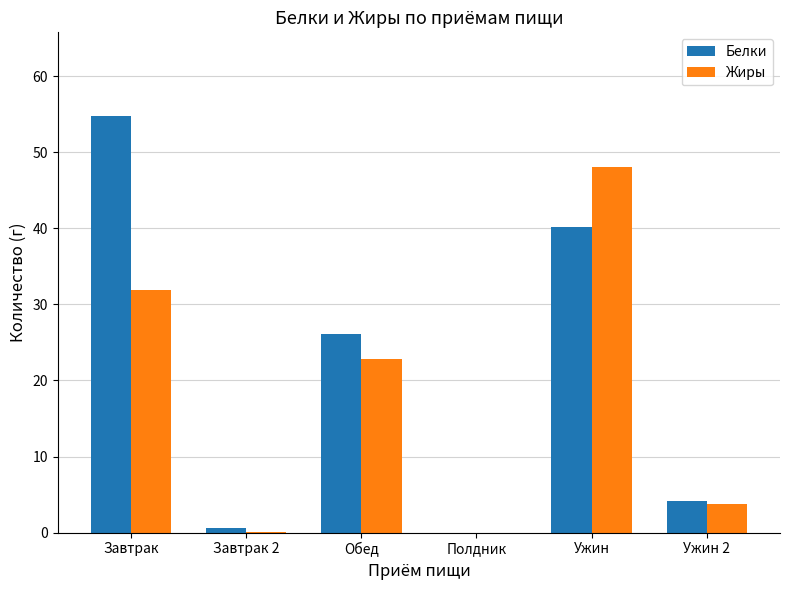

What is the sum of all Белки values?

125.9